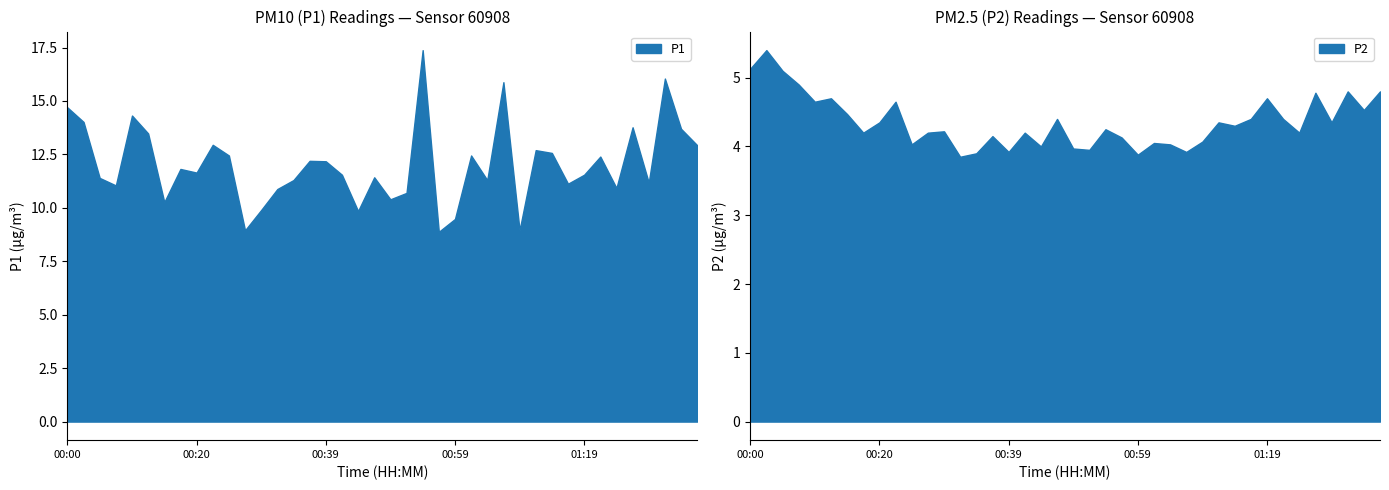

How many series are shown in this chart?

2